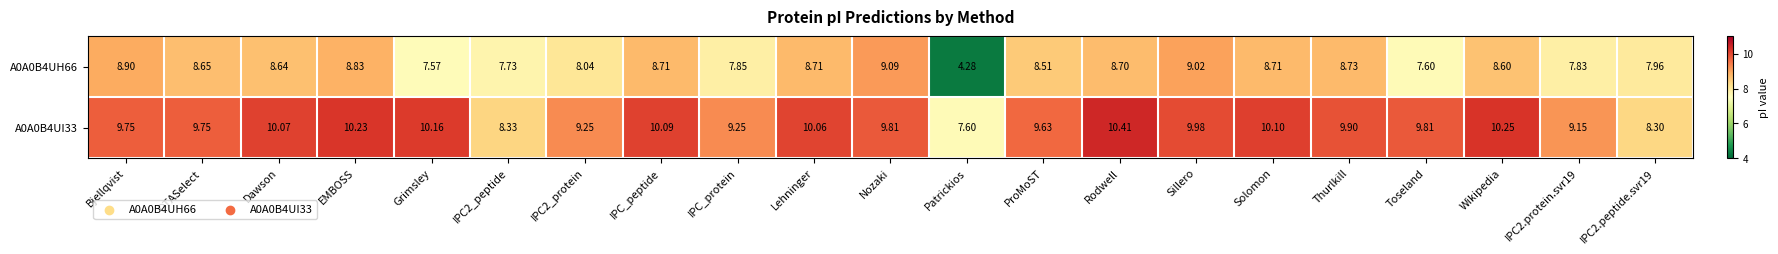

Which category has the highest value across all series?

Rodwell